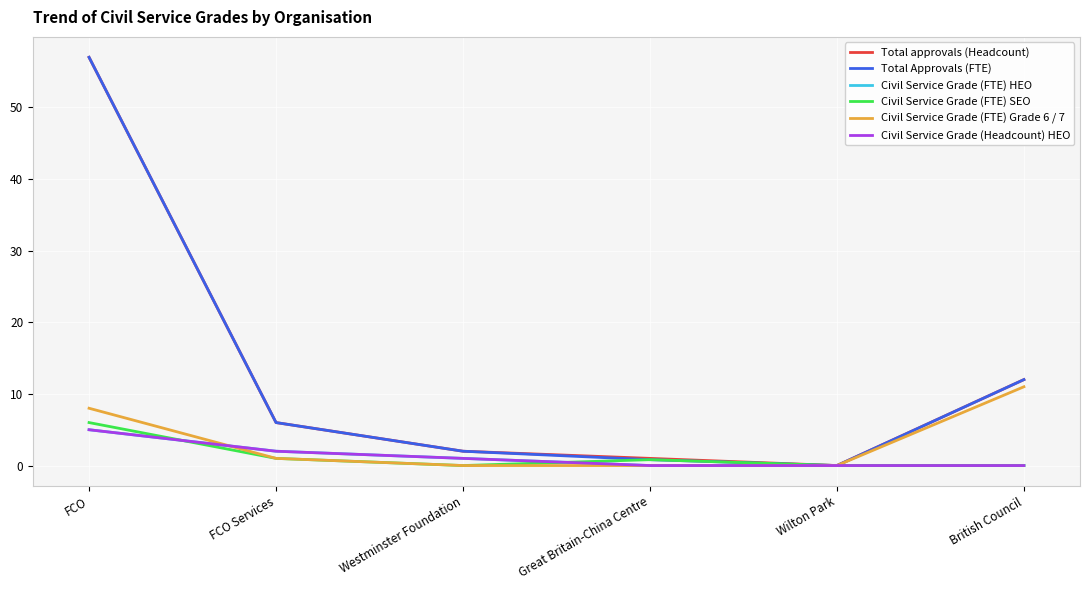

Does the chart have visible grid lines?

Yes